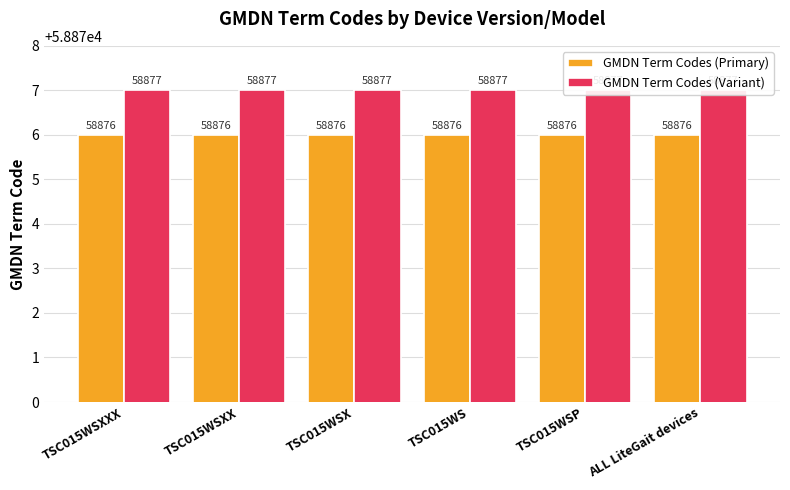

True or false: GMDN Term Codes (Primary) has a value of 58876 at TSC015WS.

True